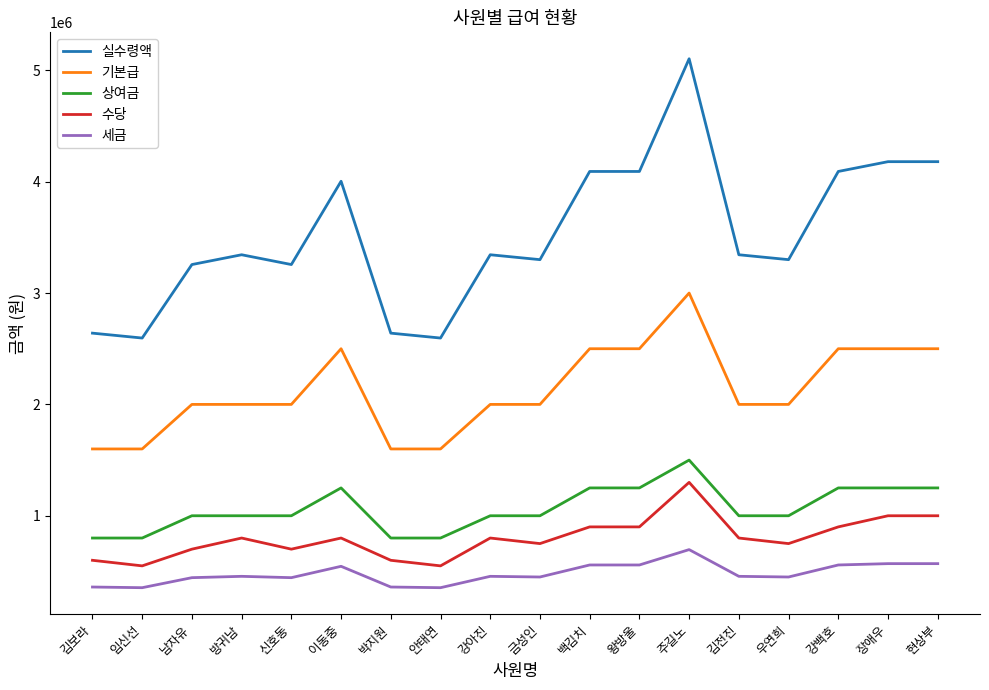

Which series has the widest spread of values?

실수령액